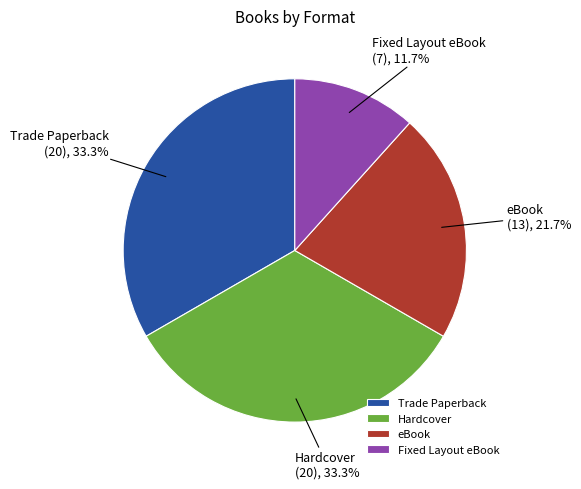

To the nearest percent, what is the difference between the Hardcover and Fixed Layout eBook slice percentages?

22%